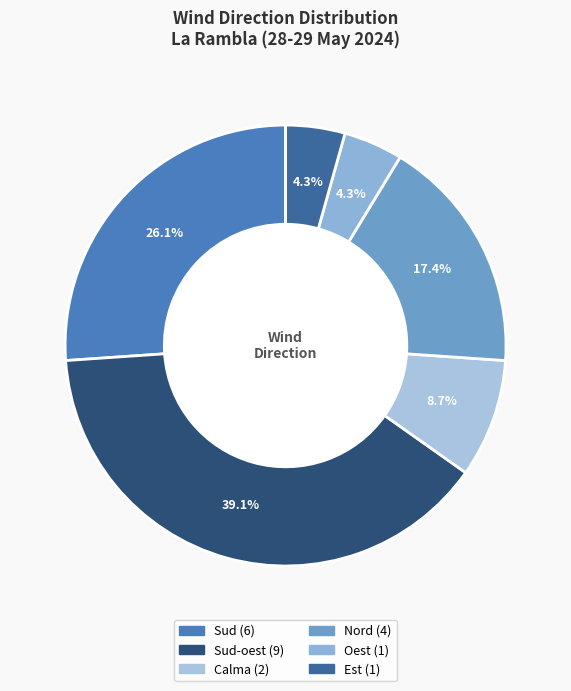

Count the number of slices in the pie.

6